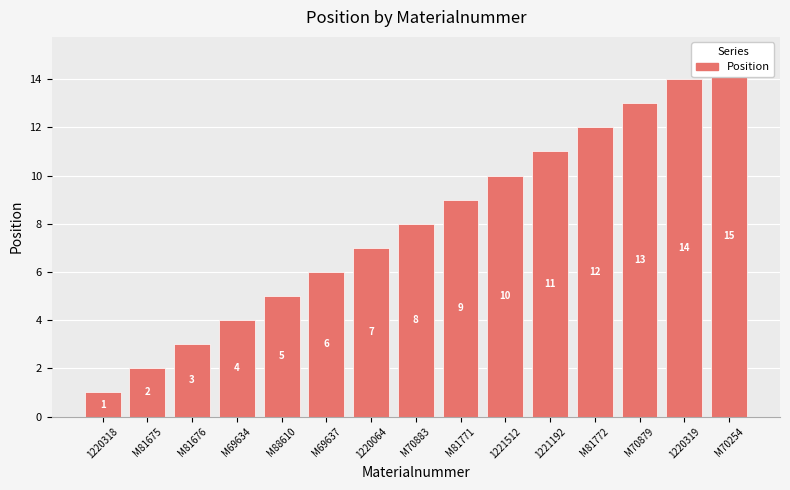

Are the bars horizontal?

No